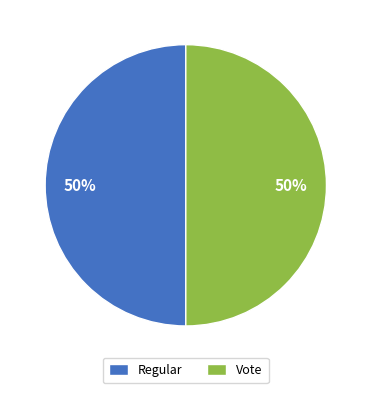

How many slices are in this pie chart?

2